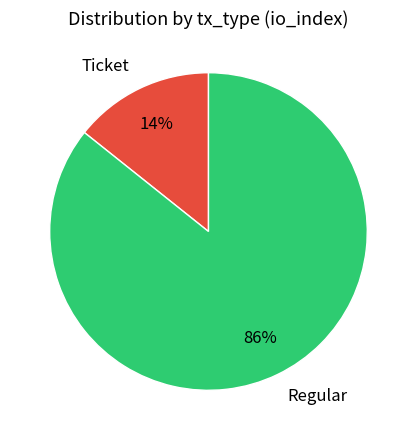

Which slice is the largest?

Regular